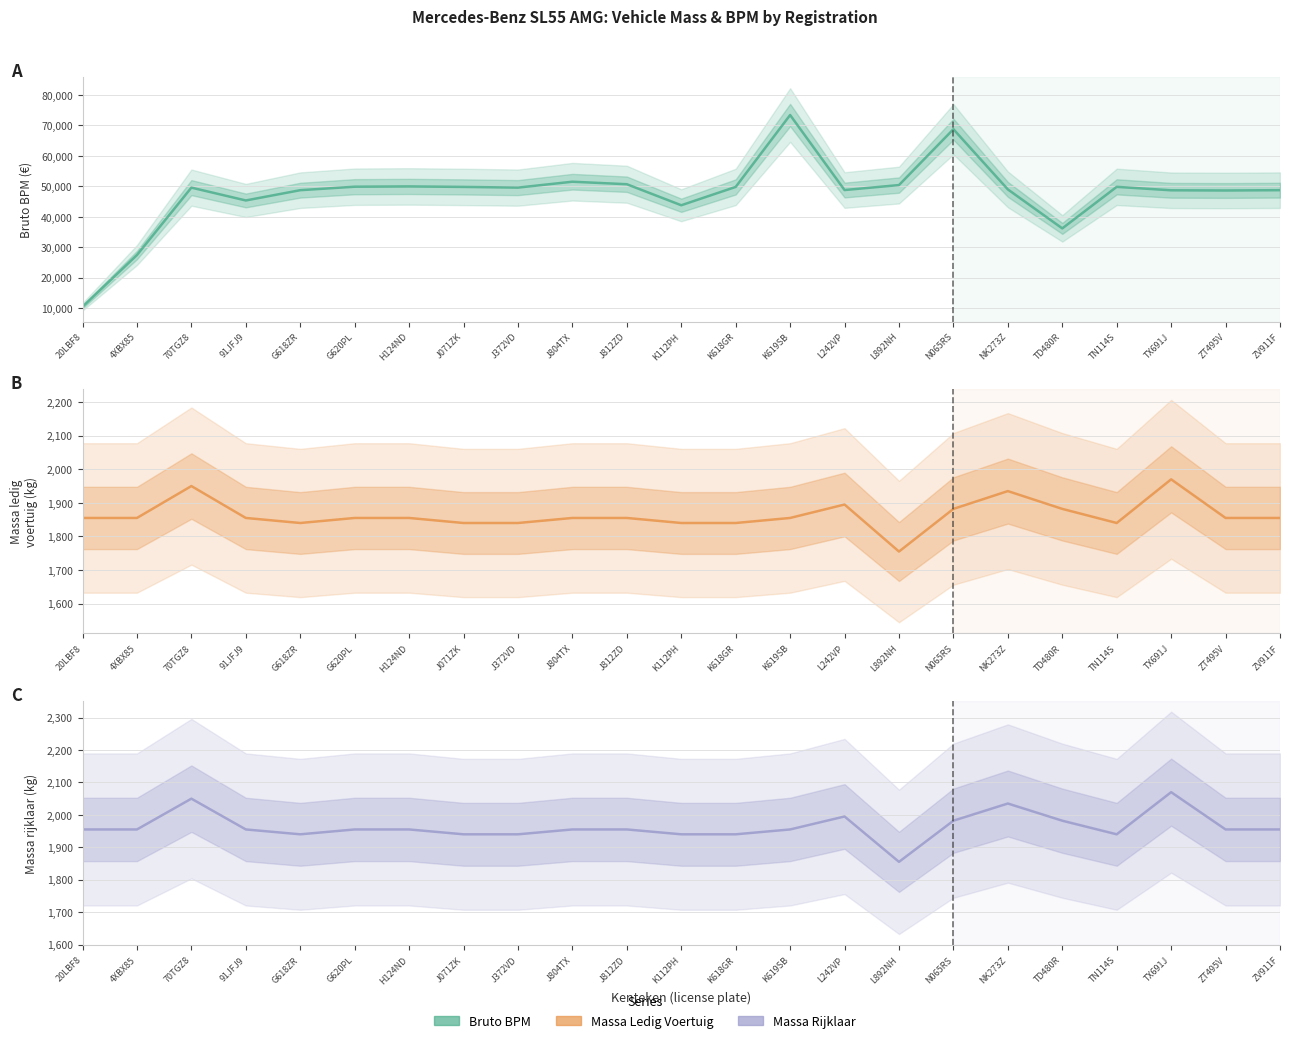

Count the number of data series in this chart.

3